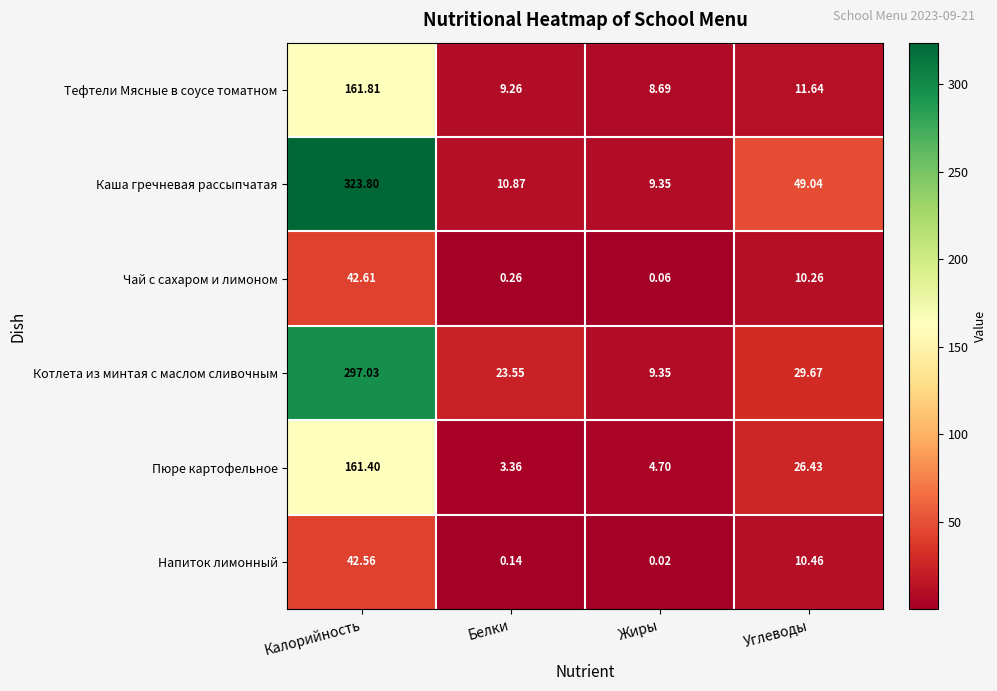

Which series changed the most between Калорийность and Углеводы?

Каша гречневая рассыпчатая